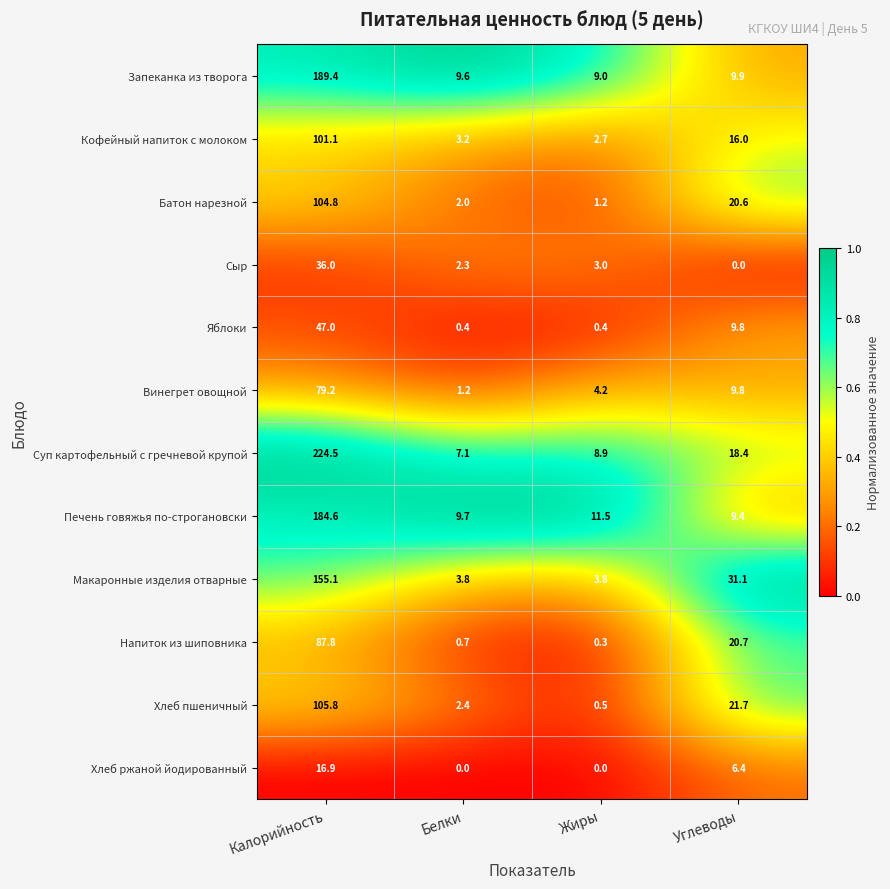

What is the sum of the Хлеб ржаной йодированный values at Жиры and Углеводы?

6.4